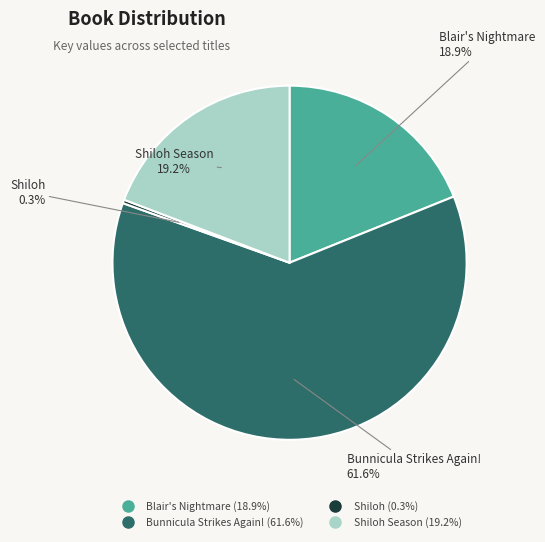

Is there any slice that represents more than half of the pie?

Yes